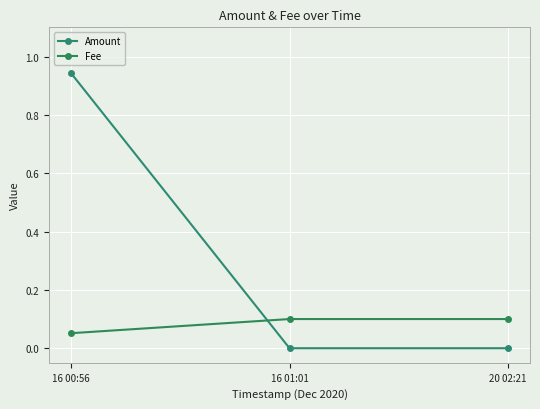

Reading left to right, extract all data points from this chart.

Amount: 16 00:56=0.9	16 01:01=0.0	20 02:21=0.0
Fee: 16 00:56=0.1	16 01:01=0.1	20 02:21=0.1